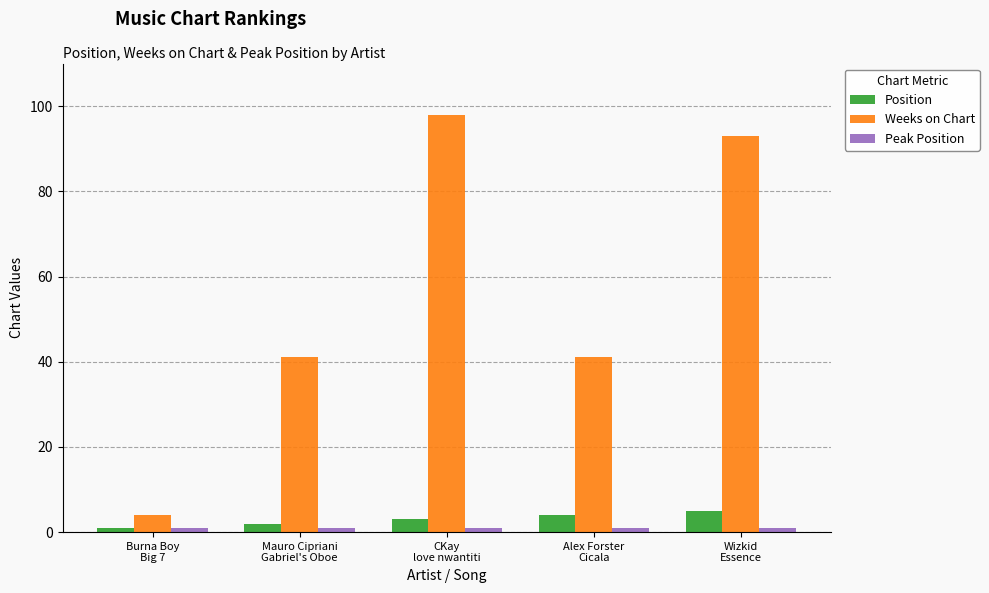

Between Mauro Cipriani
Gabriel's Oboe and Alex Forster
Cicala, which series saw the biggest shift?

Position